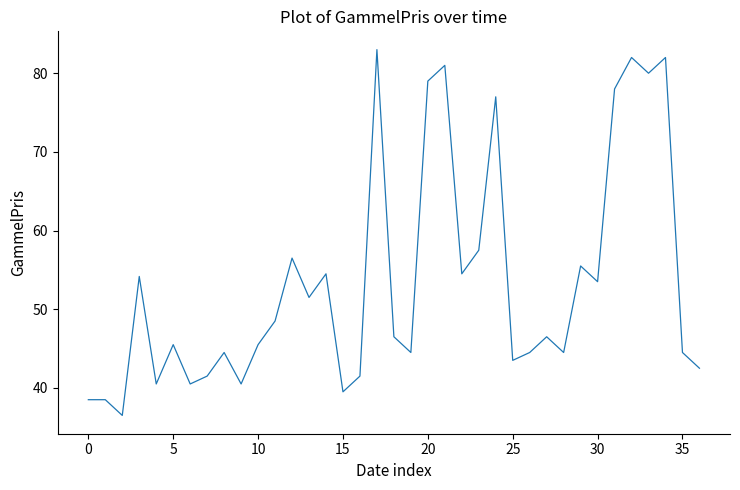

What is the maximum value shown in the chart?

83.0